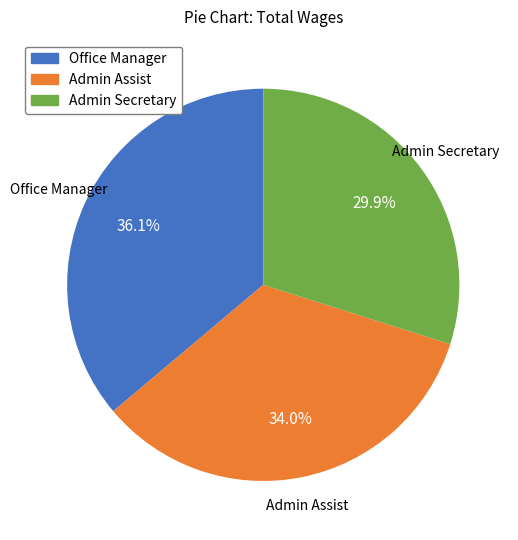

Rank the categories by value from highest to lowest.

Office Manager, Admin Assist, Admin Secretary